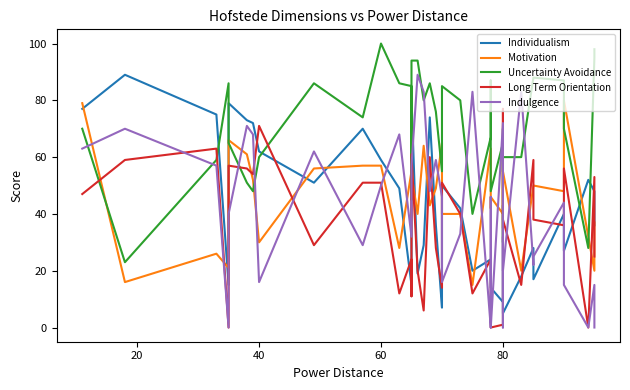

True or false: Long Term Orientation has more than 1 points higher than both neighbors.

True